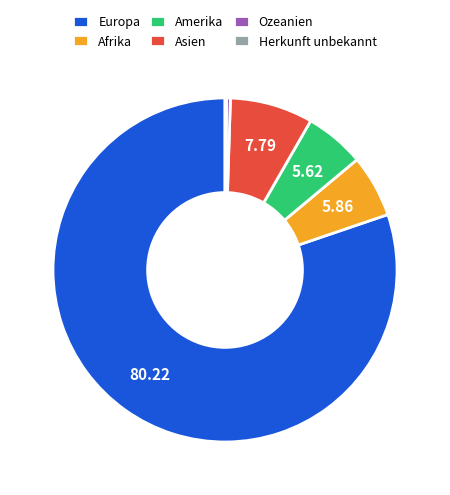

Does any single category account for the majority?

Yes